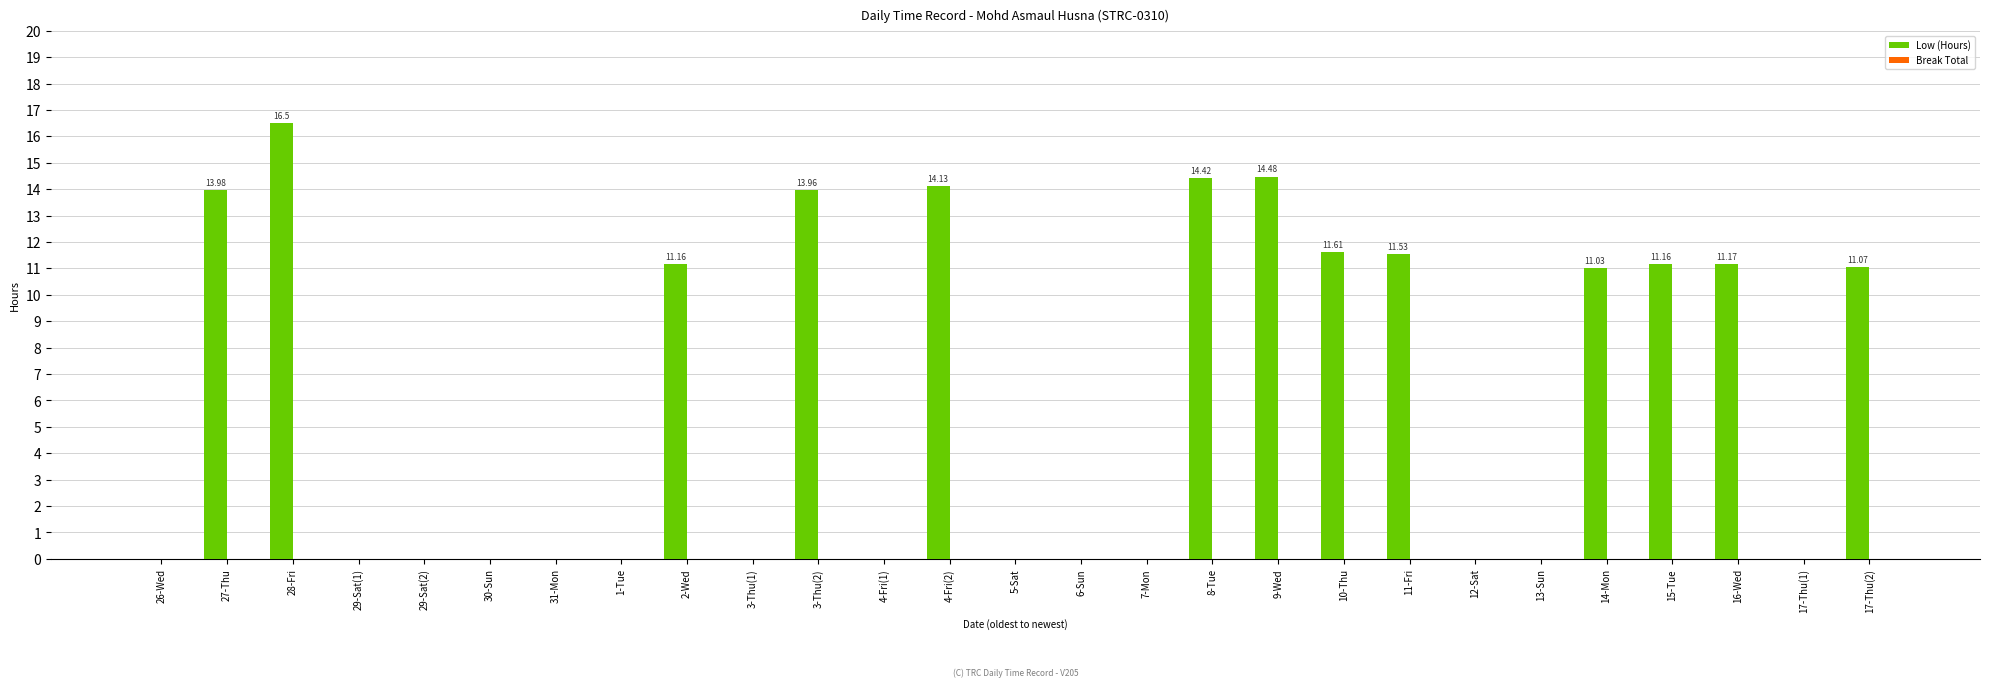

Which has a higher value, 11-Fri or 4-Fri(1)?

11-Fri